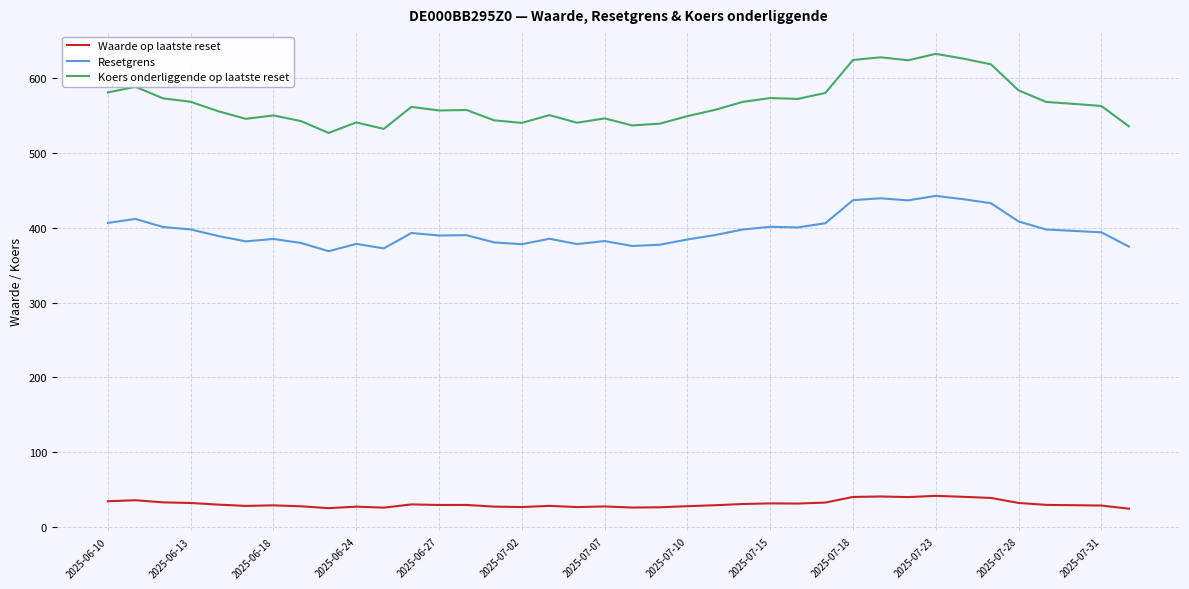

Which series has the largest total across all categories?

Koers onderliggende op laatste reset